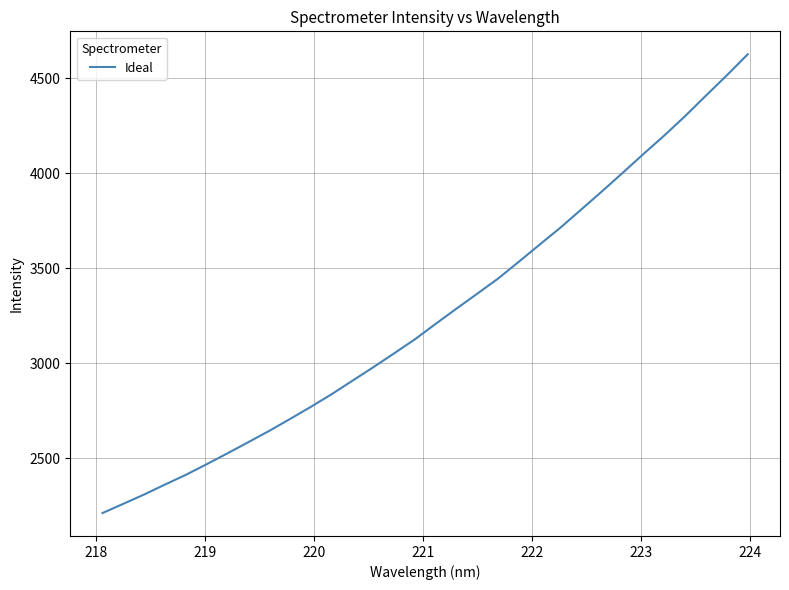

What is the smallest value displayed?

2212.3